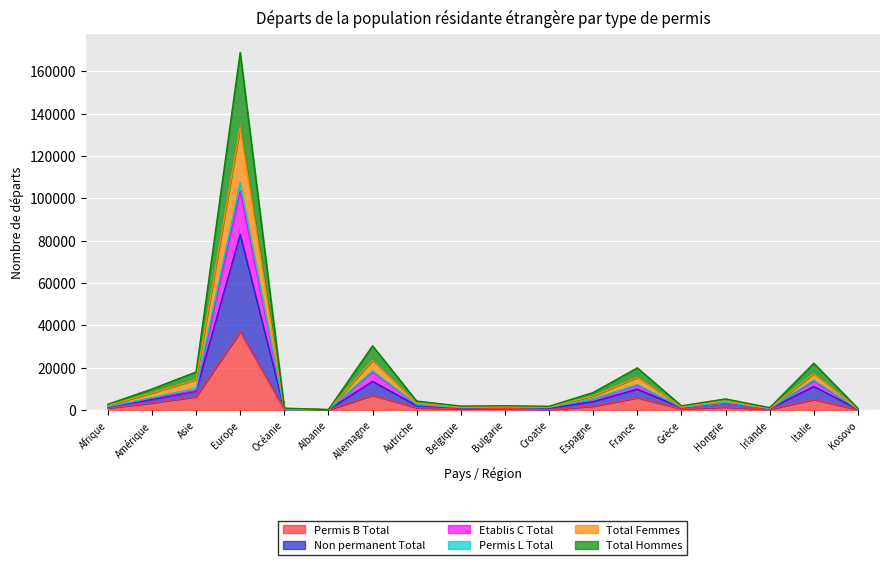

Which series has the largest total across all categories?

Total Hommes